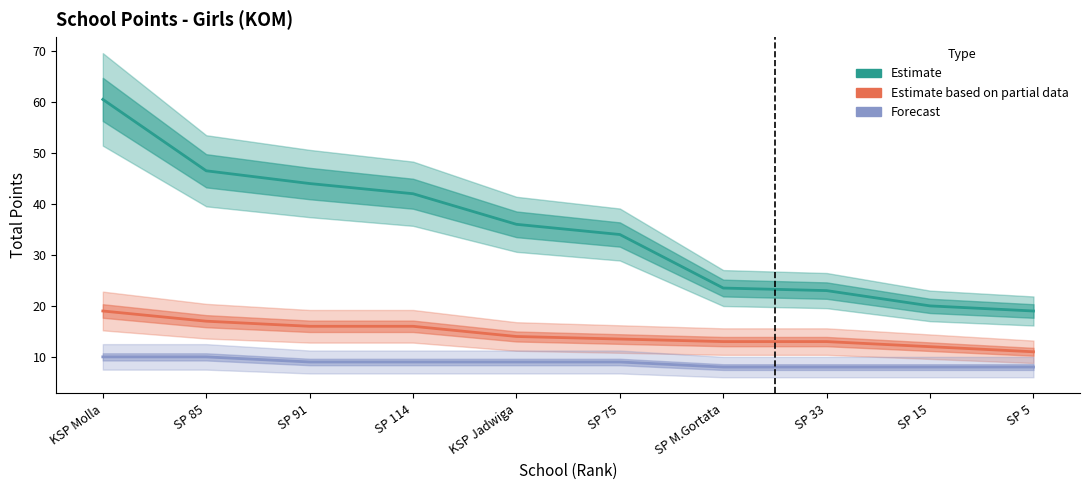

True or false: Estimate based on partial data and Forecast intersect in this chart.

False